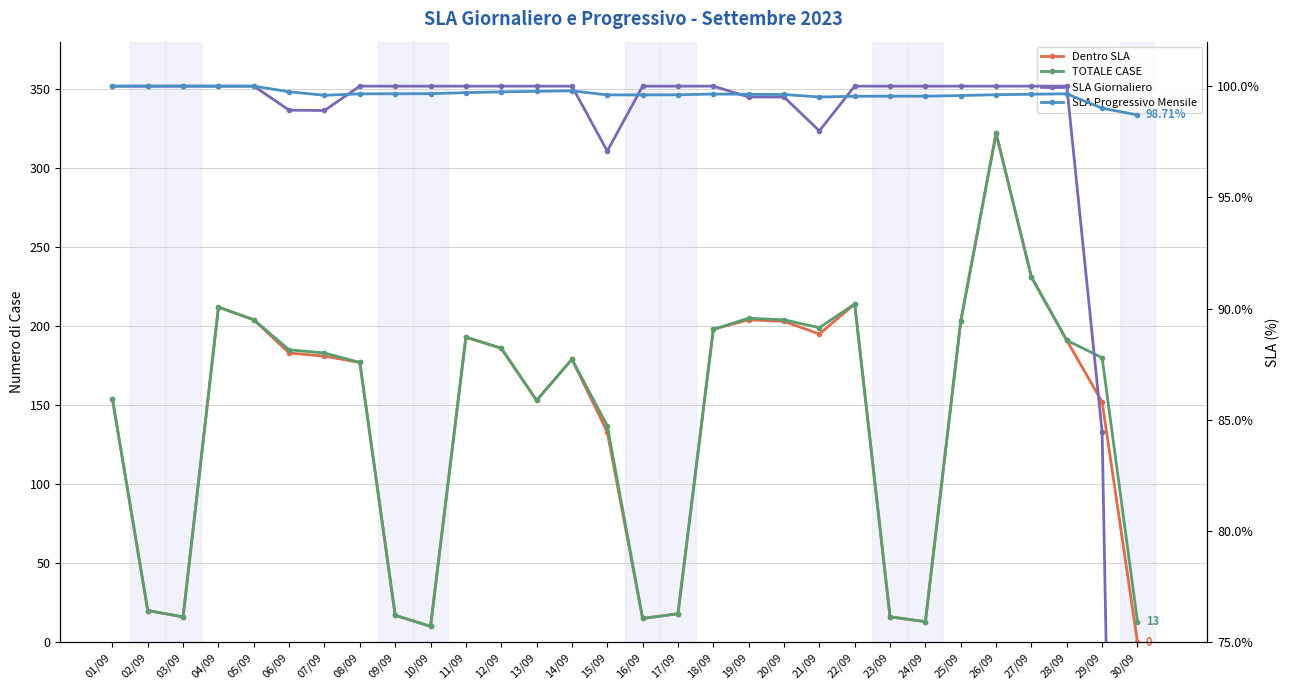

The value of Dentro SLA at 20/09 is 203.0. True or false?

True